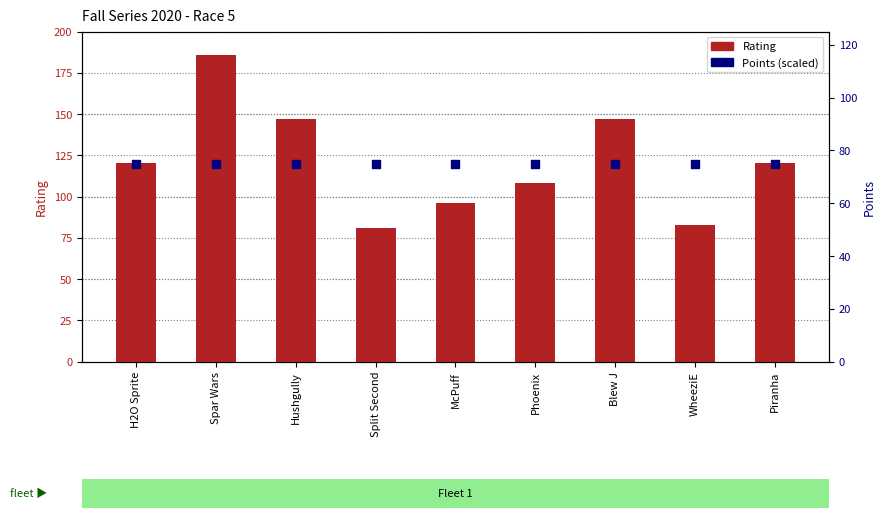

Which series contains the lowest Y value?

Points (scaled)